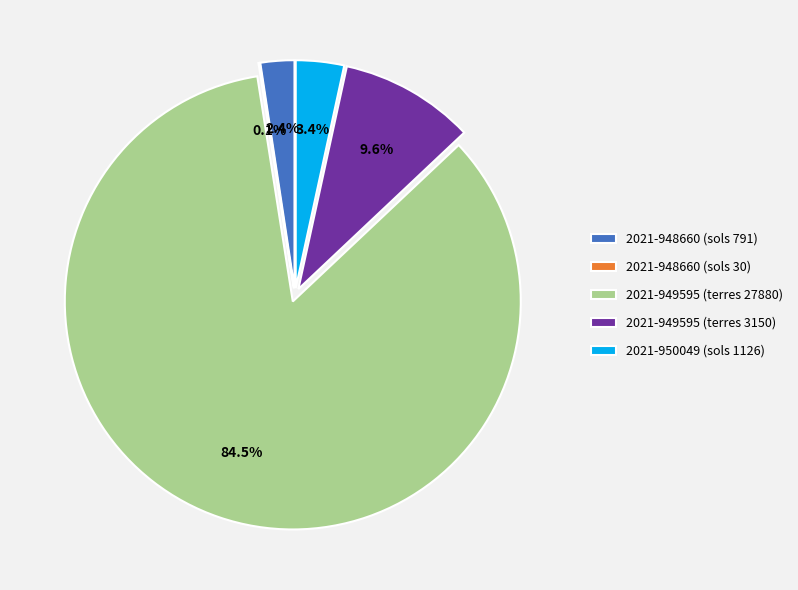

Do 2021-948660 (sols 791) and 2021-949595 (terres 27880) together represent more than half of the pie?

Yes